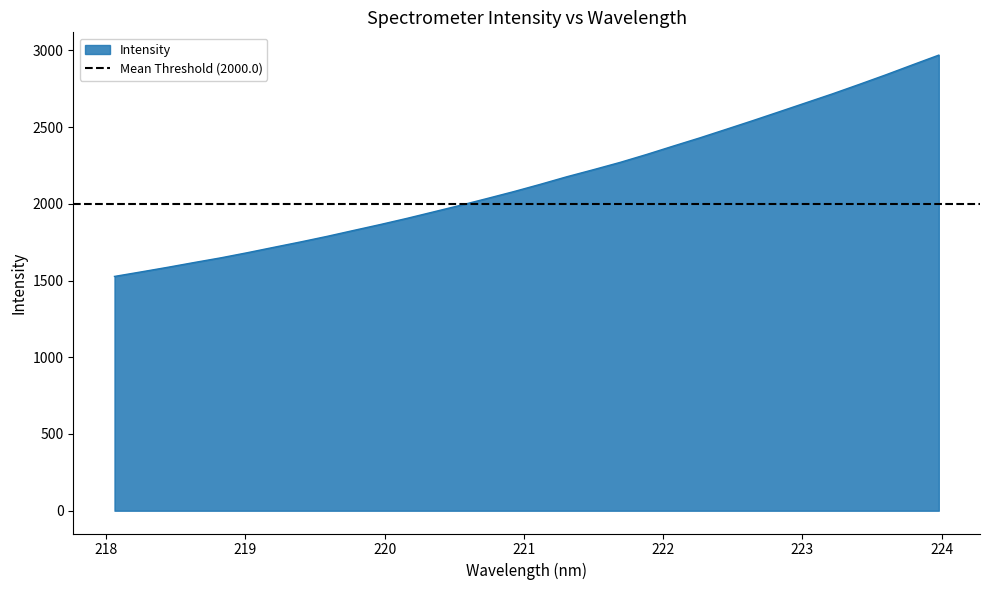

The chart shows a value of 1827.2 at 219.7801. True or false?

True